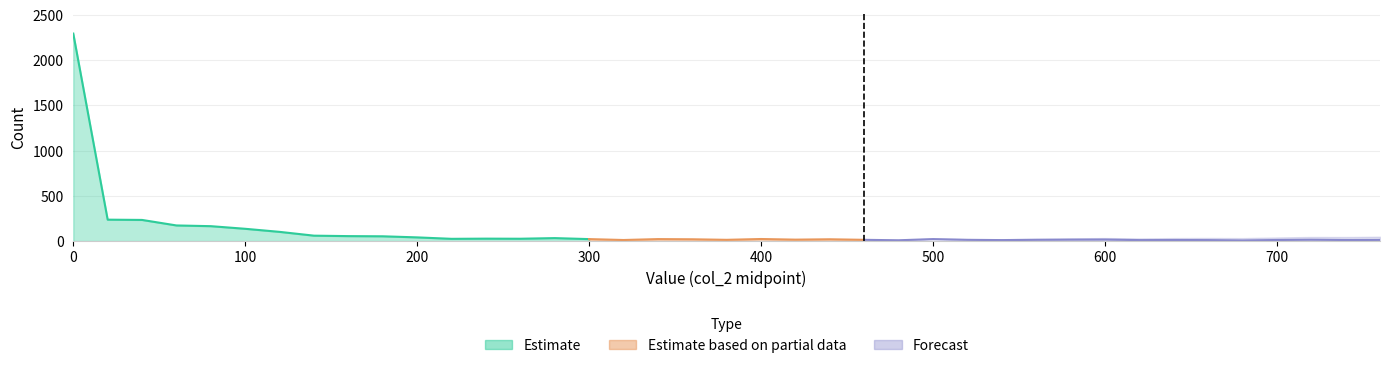

What is the value of the 15th point from the left?

33